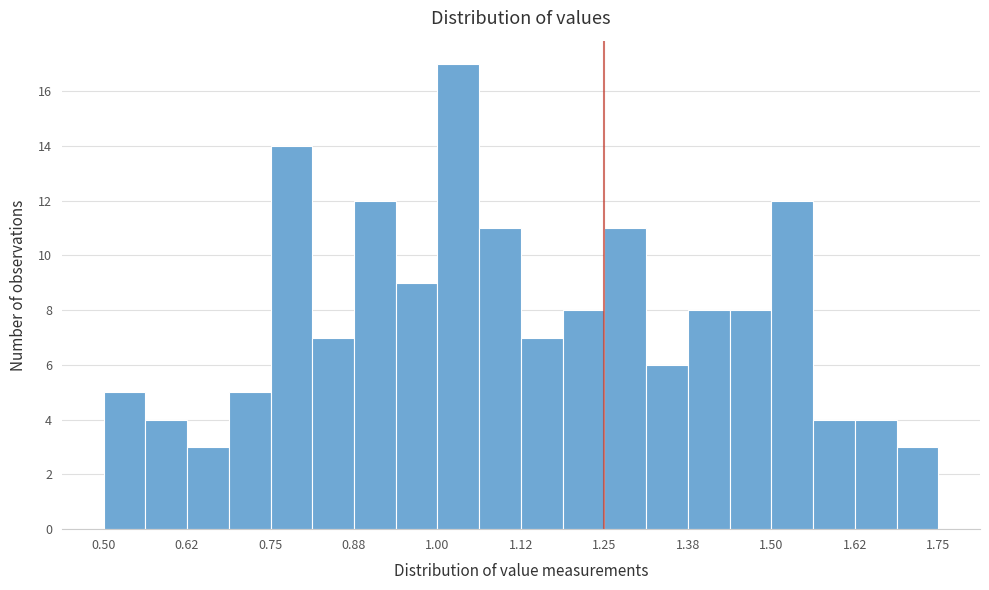

Read against the x-axis, roughly where is the centre of the tallest bar?

1.04